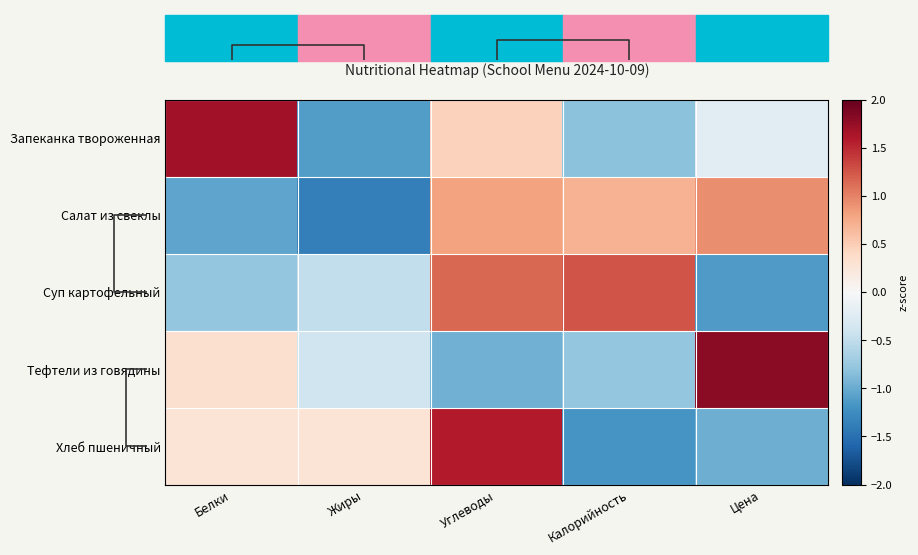

Reading left to right, transcribe all the data shown in this chart.

Запеканка твороженная: Белки=1.7	Жиры=-1.1	Углеводы=0.5	Калорийность=-0.8	Цена=-0.2
Салат из свеклы: Белки=-1.1	Жиры=-1.4	Углеводы=0.8	Калорийность=0.7	Цена=0.9
Суп картофельный: Белки=-0.8	Жиры=-0.5	Углеводы=1.1	Калорийность=1.3	Цена=-1.1
Тефтели из говядины: Белки=0.3	Жиры=-0.4	Углеводы=-1.0	Калорийность=-0.8	Цена=1.8
Хлеб пшеничный: Белки=0.3	Жиры=0.3	Углеводы=1.6	Калорийность=-1.2	Цена=-1.0